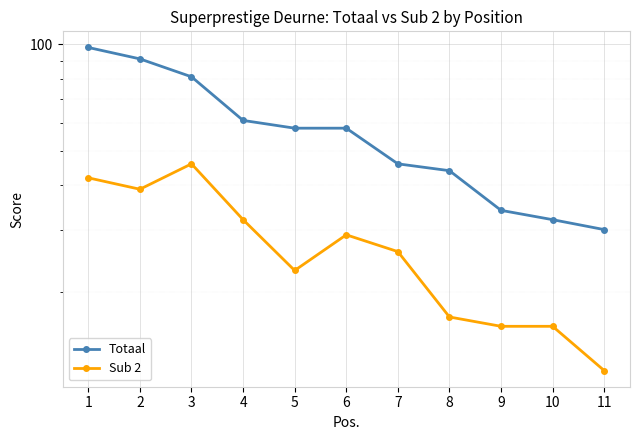

True or false: Sub 2 has more than 2 interior local peaks.

False